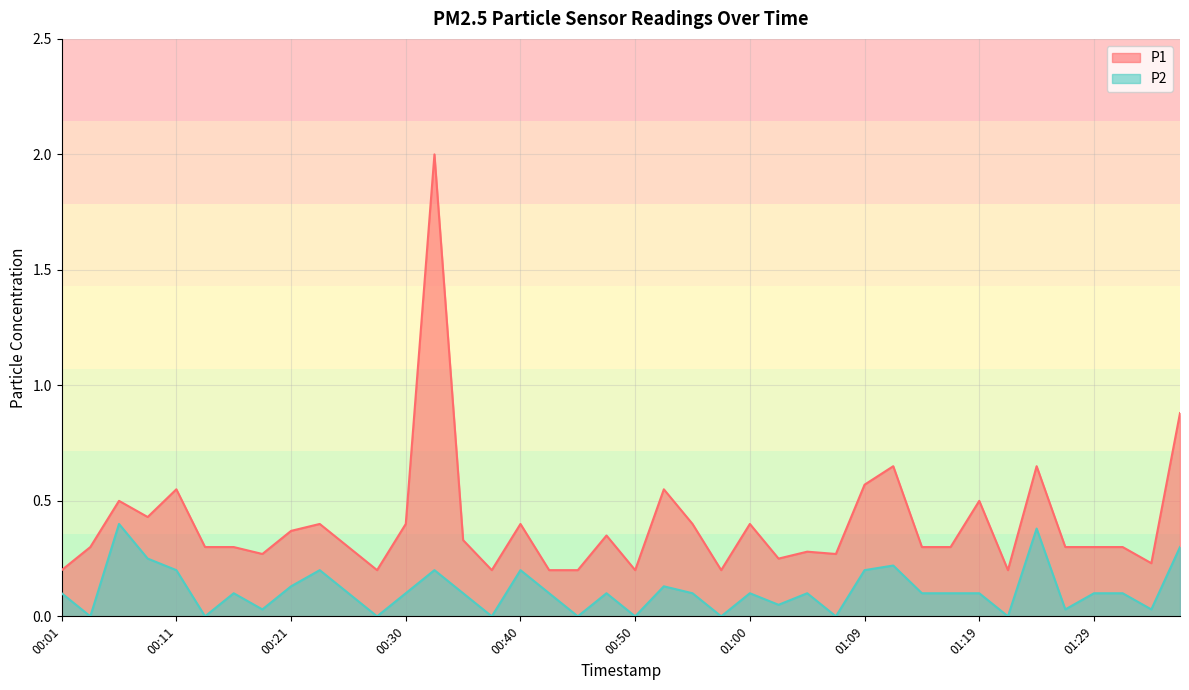

Reading left to right, extract all data points from this chart.

P1: 0.2	0.3	0.5	0.4	0.6	0.3	0.3	0.3	0.4	0.4	0.3	0.2	0.4	2.0	0.3	0.2	0.4	0.2	0.2	0.3	0.2	0.6	0.4	0.2	0.4	0.2	0.3	0.3	0.6	0.7	0.3	0.3	0.5	0.2	0.7	0.3	0.3	0.3	0.2	0.9
P2: 0.1	0.0	0.4	0.2	0.2	0.0	0.1	0.0	0.1	0.2	0.1	0.0	0.1	0.2	0.1	0.0	0.2	0.1	0.0	0.1	0.0	0.1	0.1	0.0	0.1	0.1	0.1	0.0	0.2	0.2	0.1	0.1	0.1	0.0	0.4	0.0	0.1	0.1	0.0	0.3